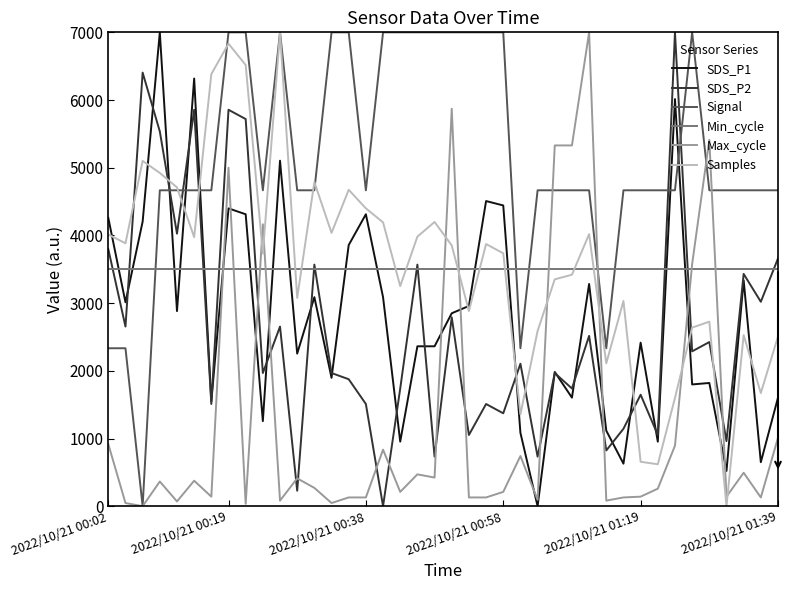

Which series has the largest total across all categories?

Signal